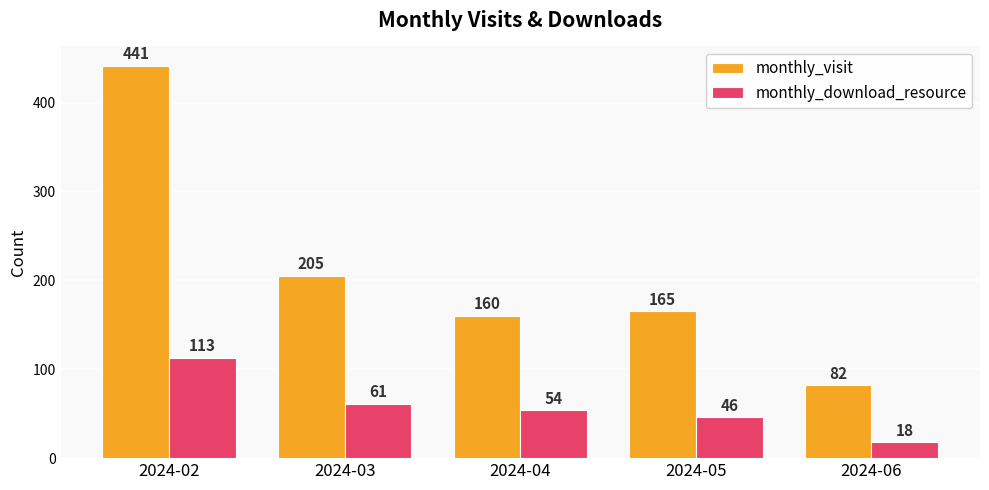

Where does the monthly_visit series first go above 165?

2024-02